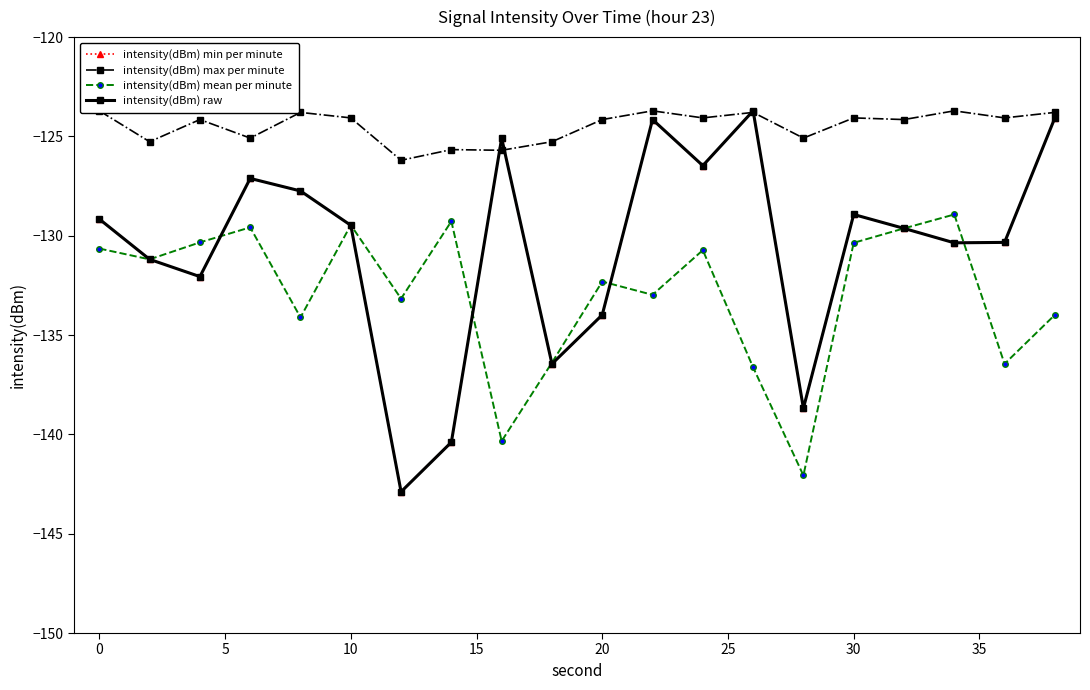

How many interior local peaks does the intensity(dBm) max per minute series have?

7